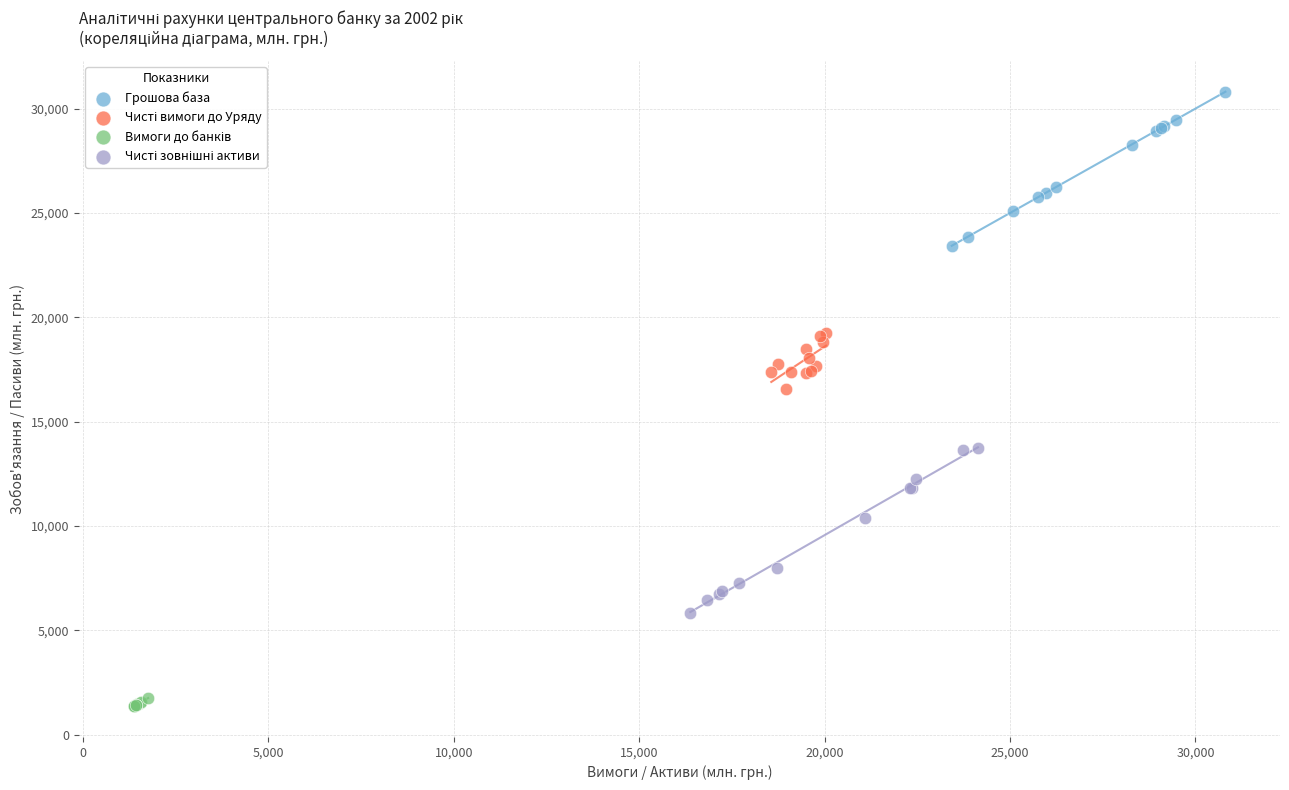

Which series contains the highest Y value?

Грошова база